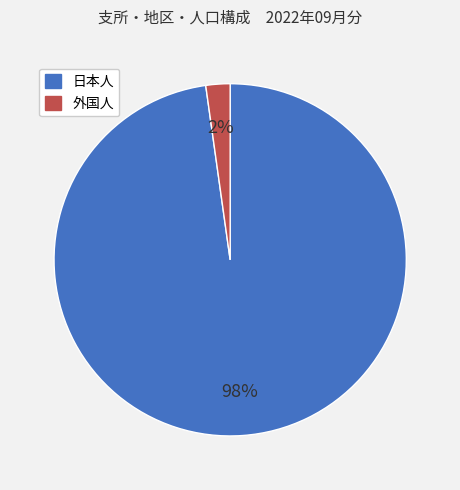

Combined, do 日本人 and 外国人 account for over 50%?

Yes